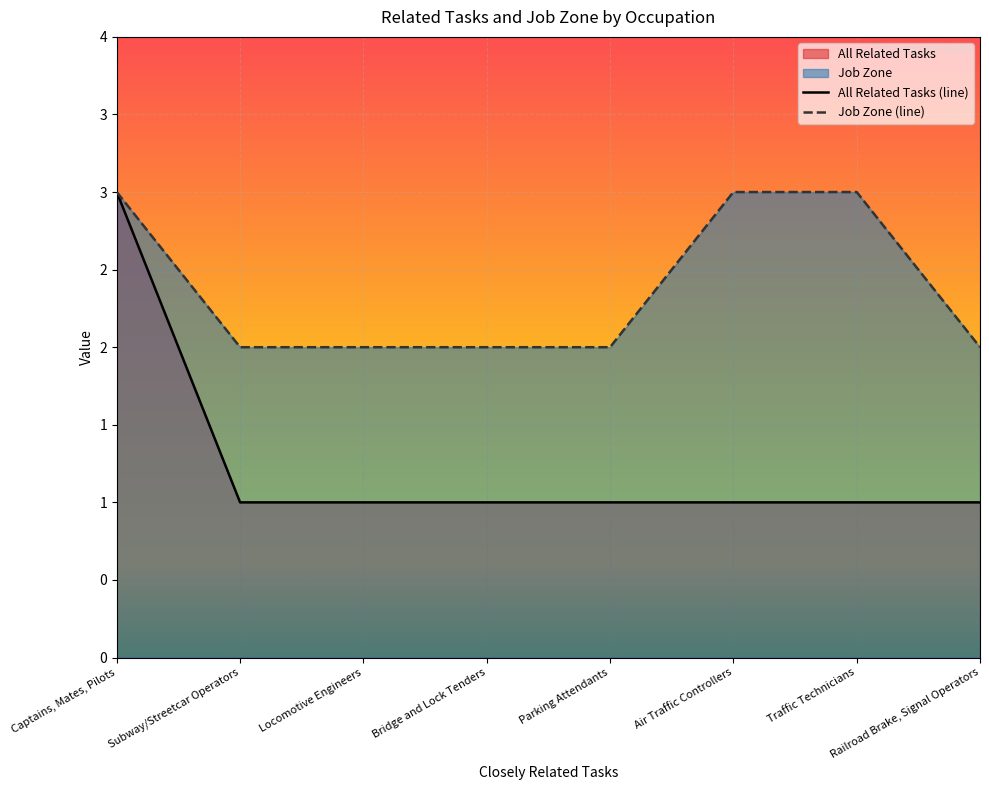

Count the Job Zone (line) values in the range 2 to 3.

8